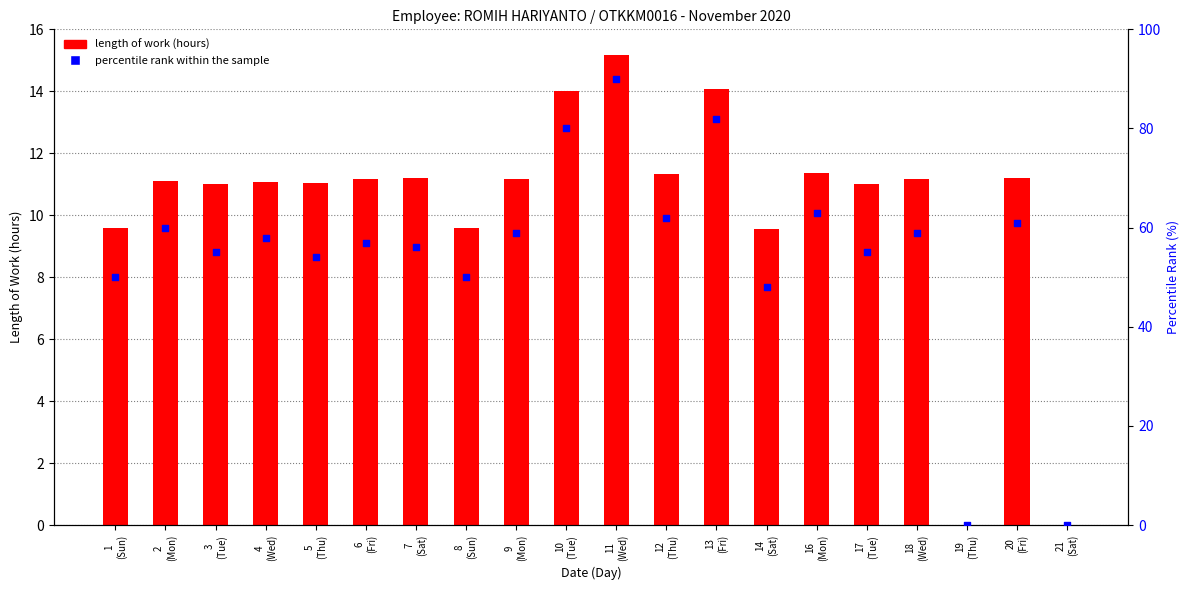

Which series reaches the maximum Y coordinate?

percentile rank within the sample